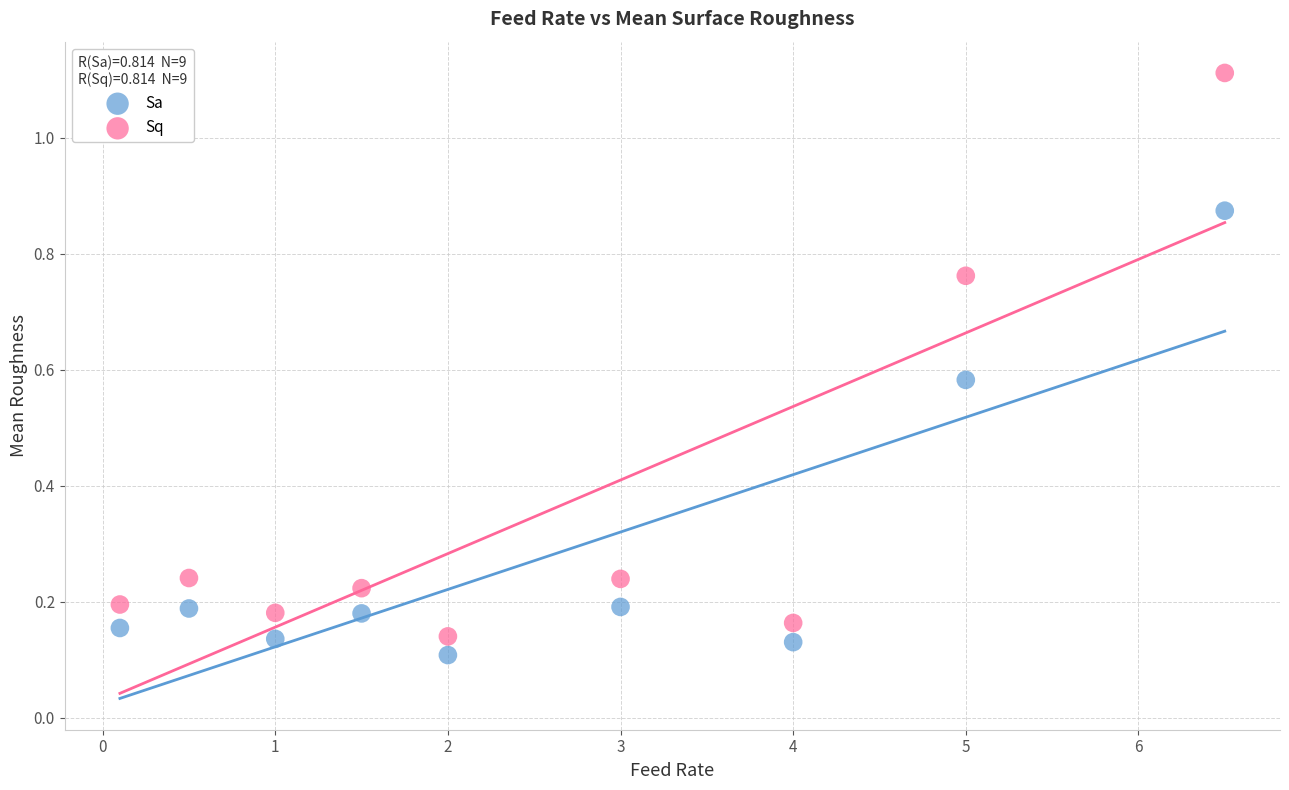

Which series has the widest spread of Y values?

Sq